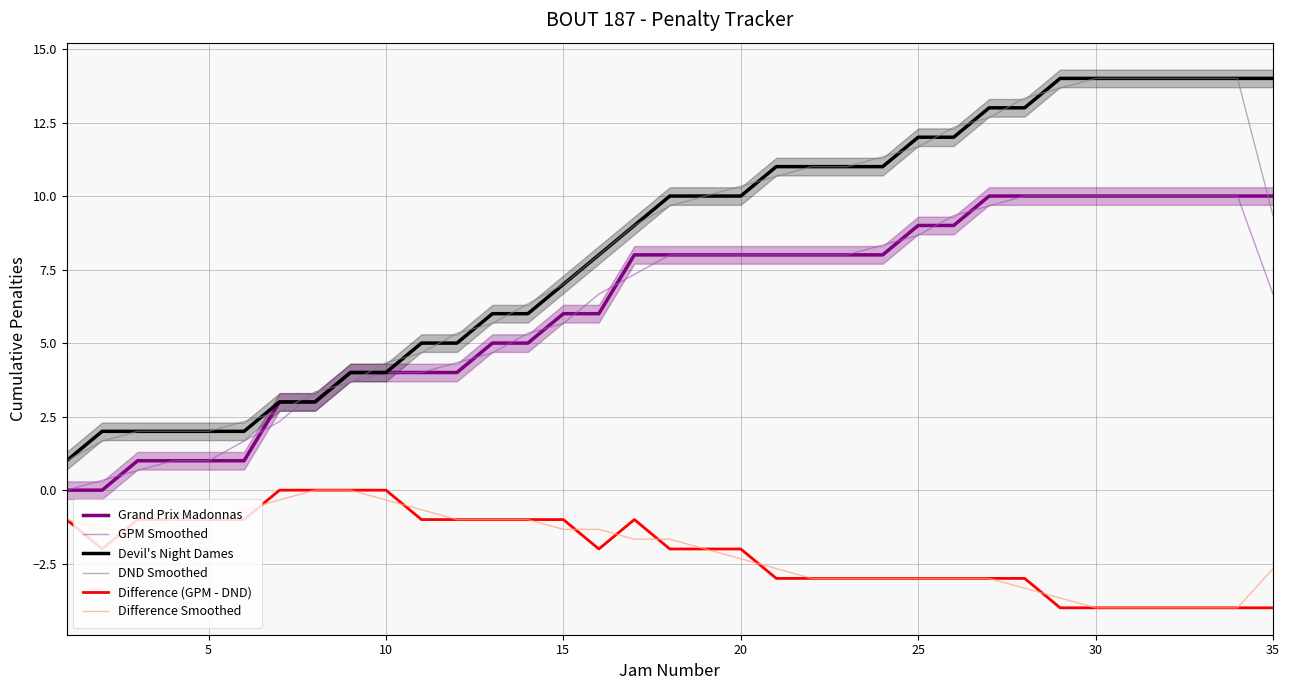

How many lines are shown in the chart?

6